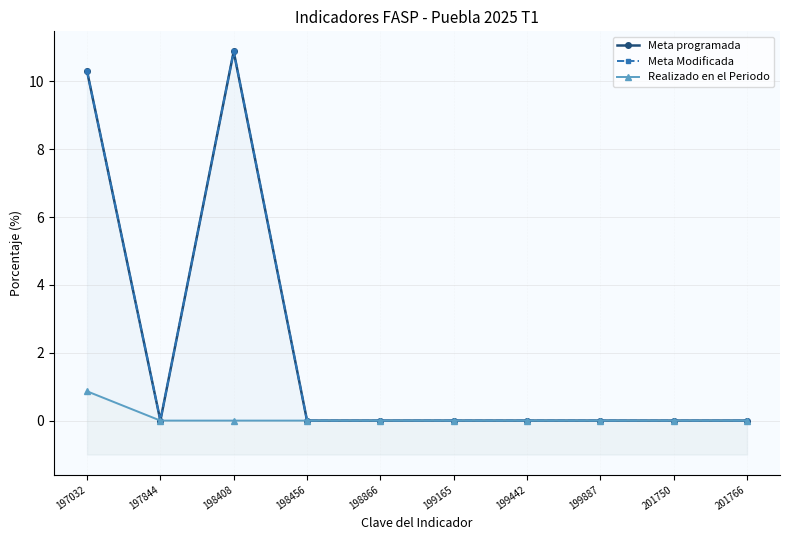

True or false: Meta programada and Realizado en el Periodo cross at least once.

False